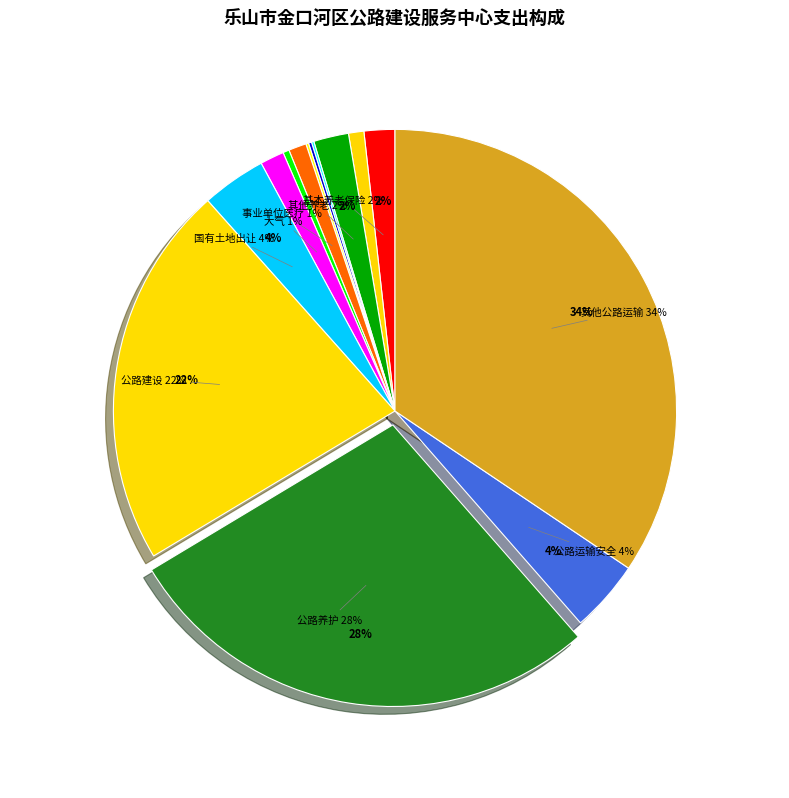

Which category has the biggest portion of the pie?

其他公路水路运输支出